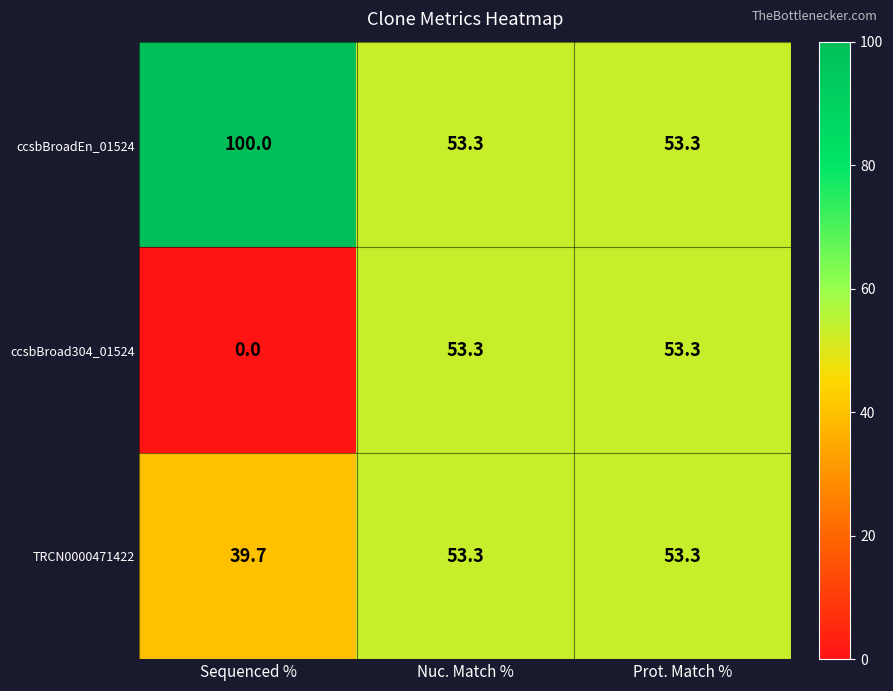

What value does the TRCN0000471422 series have at Prot. Match %?

53.3